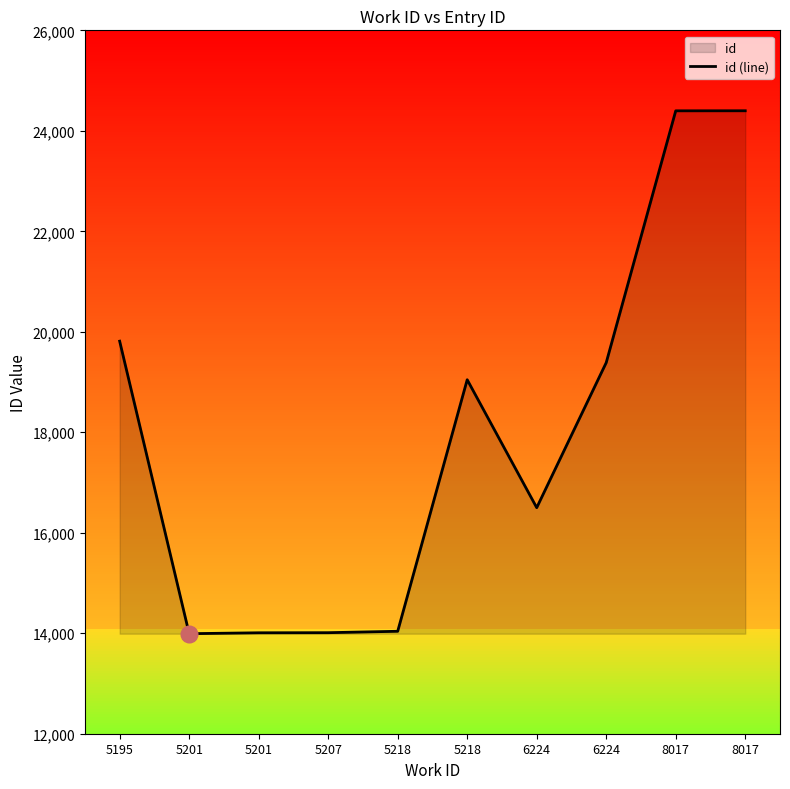

Does the chart display data point markers on the line(s)?

No